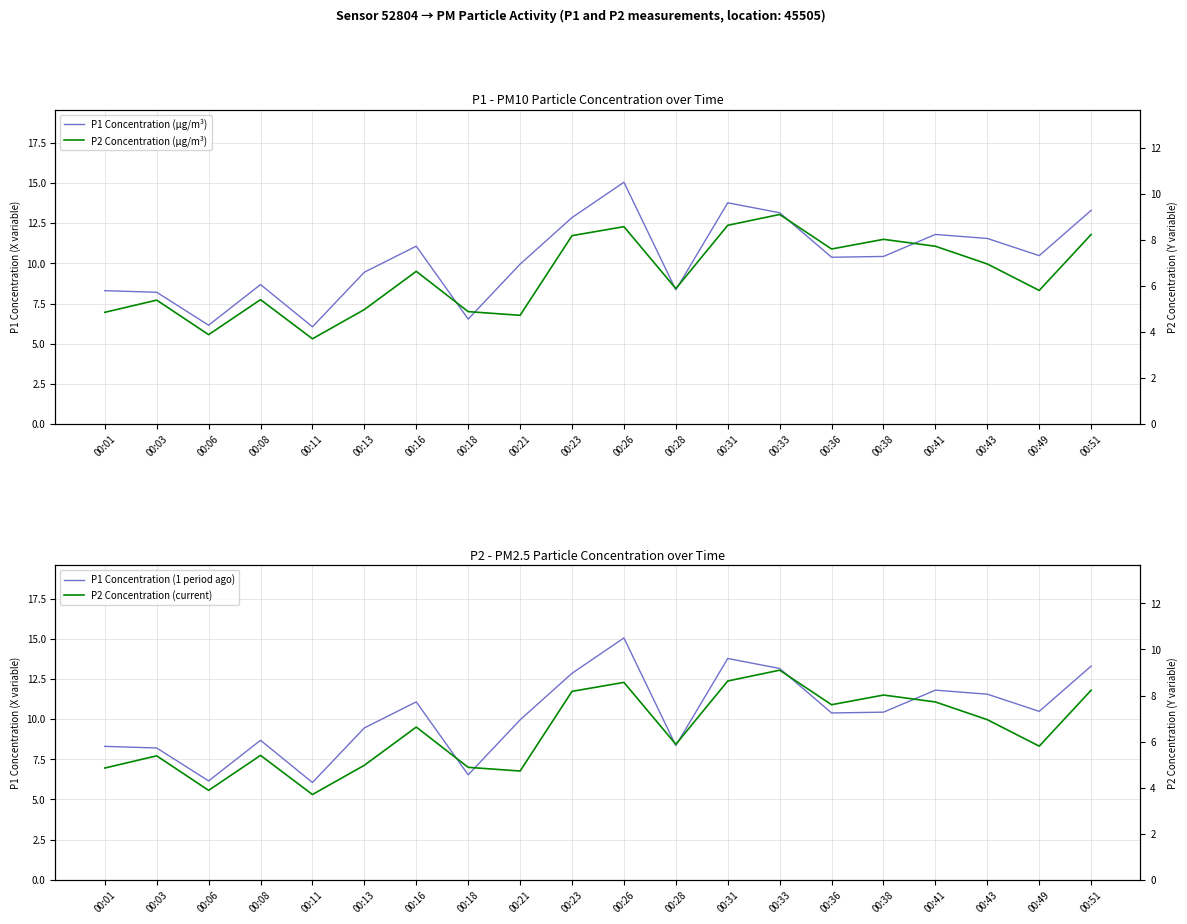

The P2 Concentration (current) series shows 8.6 at 00:26. True or false?

True